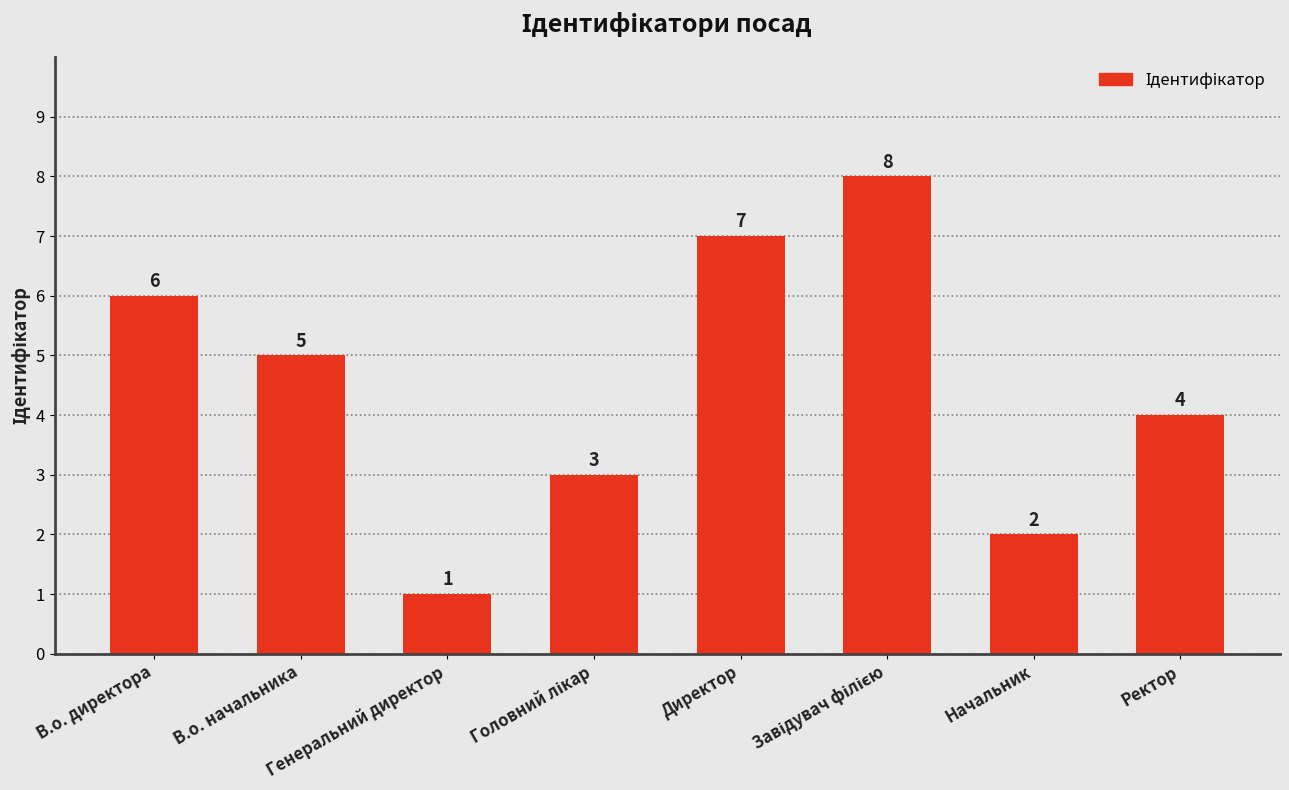

What is the change in value from Директор to Начальник?

-5